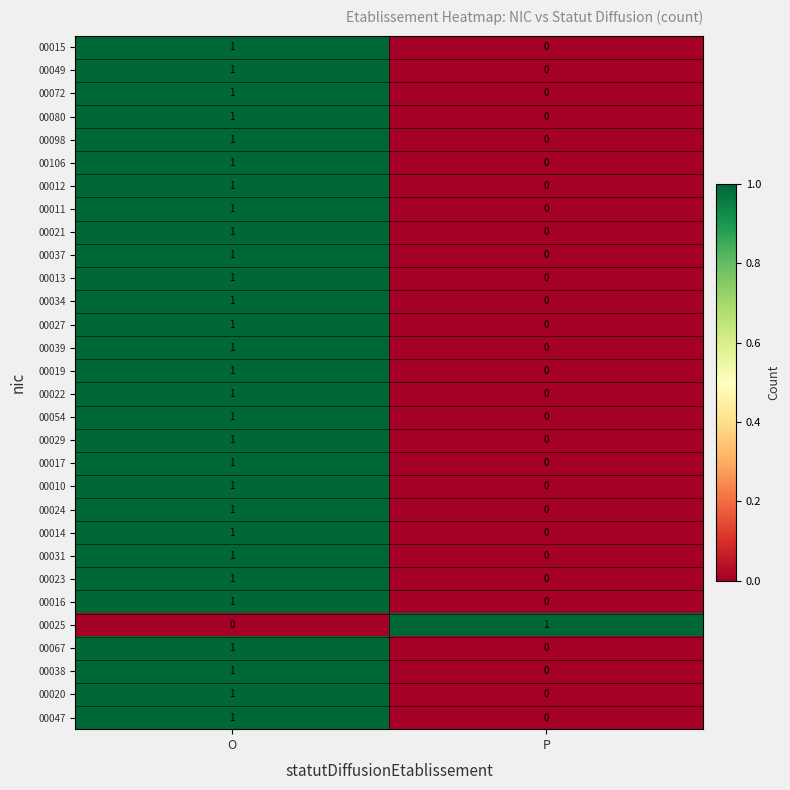

At which label is 00014 closest to 0?

P